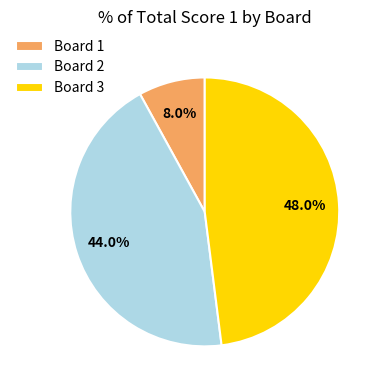

To the nearest percent, what is the combined percentage of Board 1 and Board 2?

52%